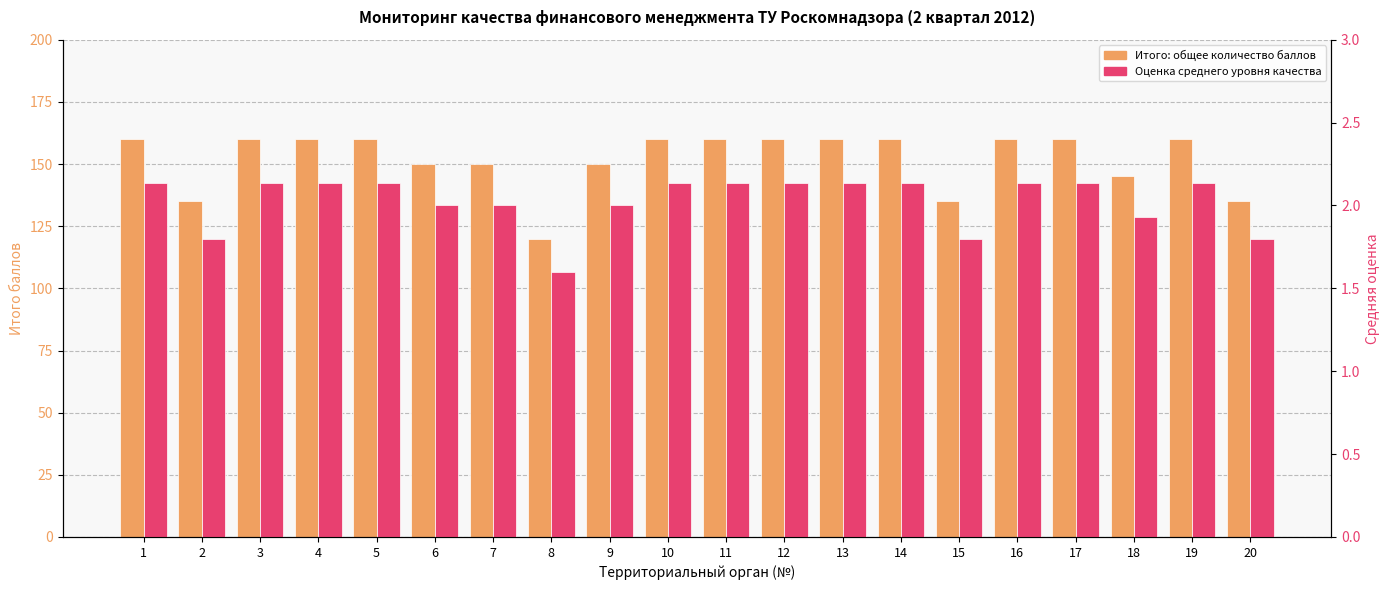

What is the difference between the highest and lowest values at 1?

157.9